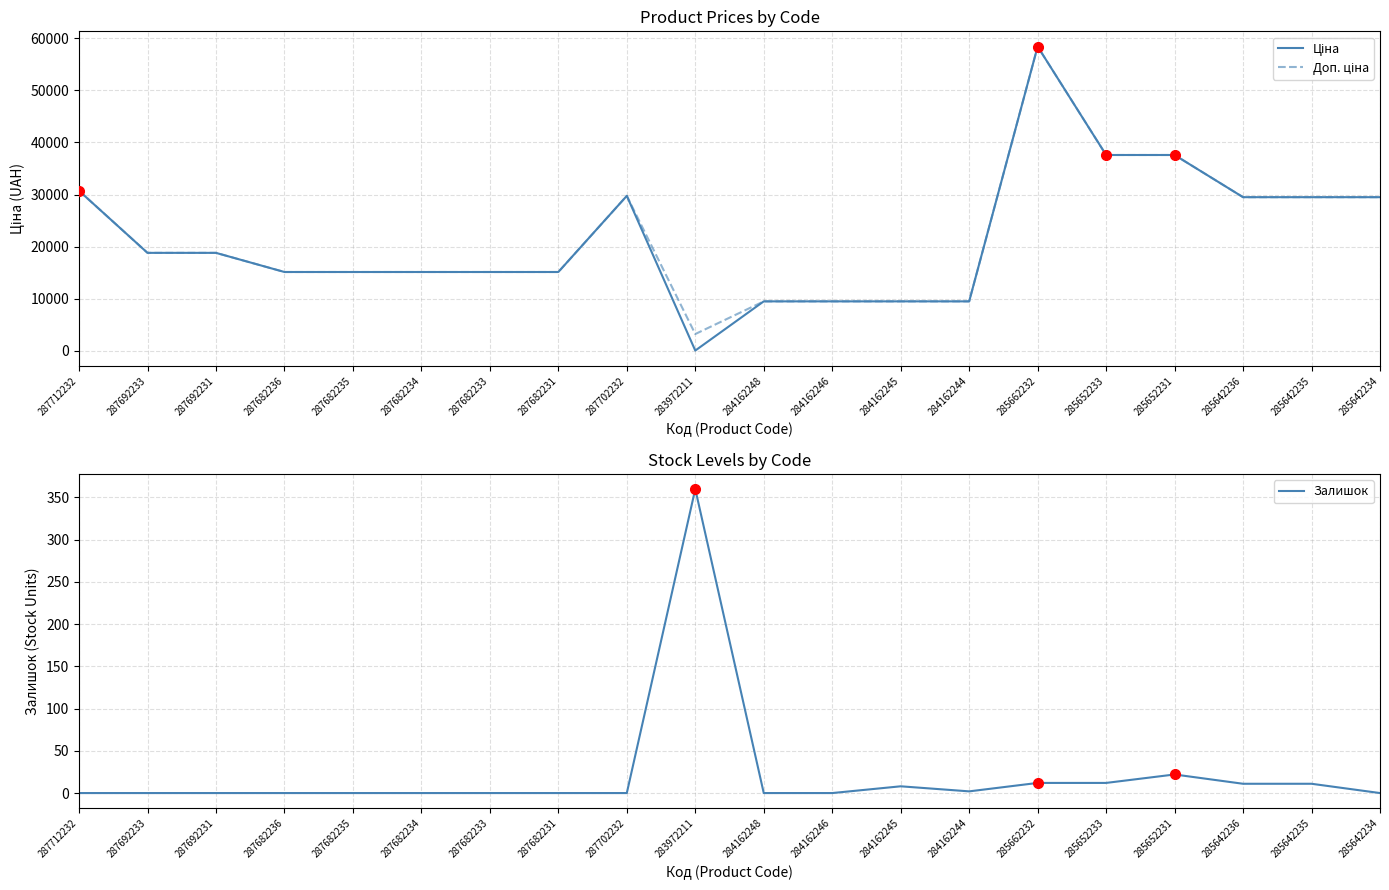

Which category has the highest value in the Ціна series?

285662232